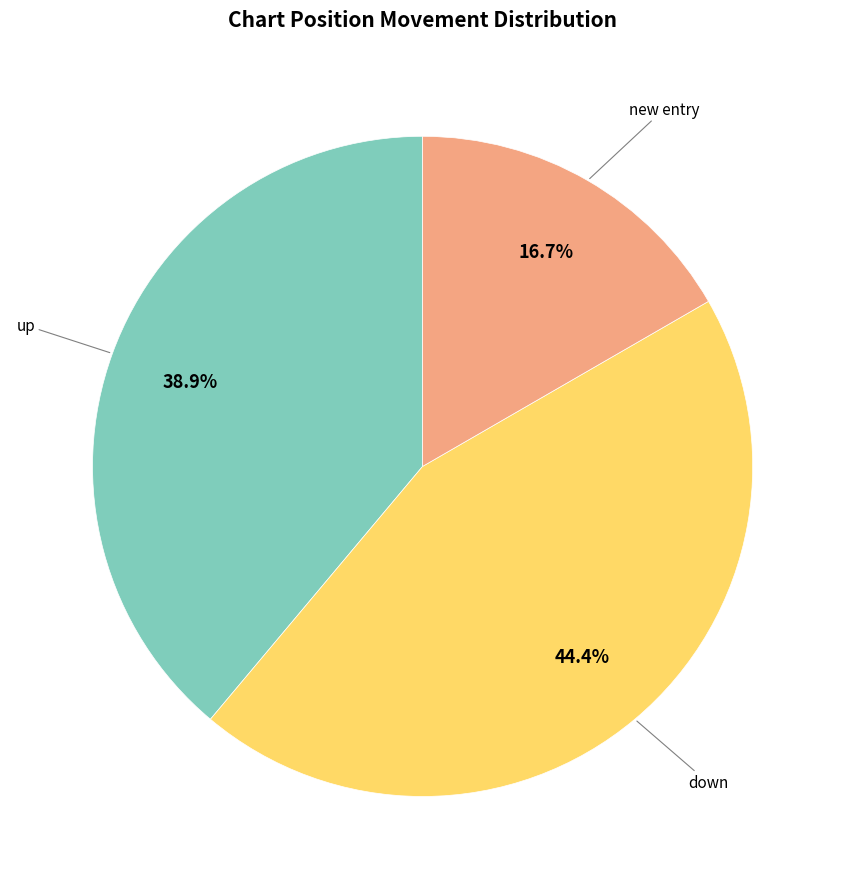

To the nearest percent, what is the average slice percentage?

33%